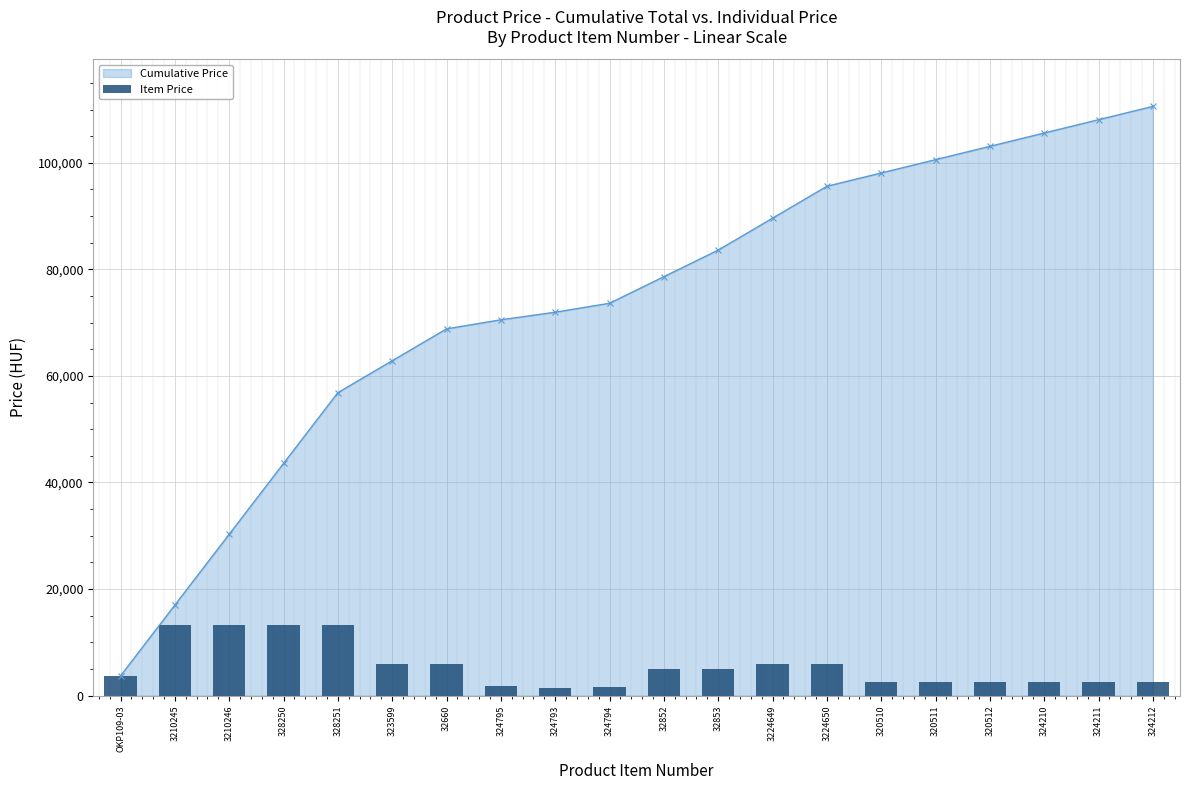

Reading right to left, what are all the values shown in this chart?

324212=2500	324211=2500	324210=2500	320512=2500	320511=2500	320510=2500	3224650=5990	3224649=5990	32853=4990	32852=4990	324794=1675	324793=1425	324795=1700	32660=5990	323599=5990	328251=13290	328250=13290	3210246=13290	3210245=13290	OKP109-03=3690